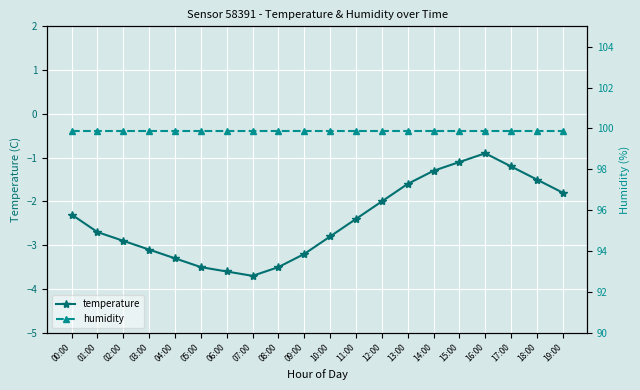

The humidity series shows 99.9 at 01:00. True or false?

True